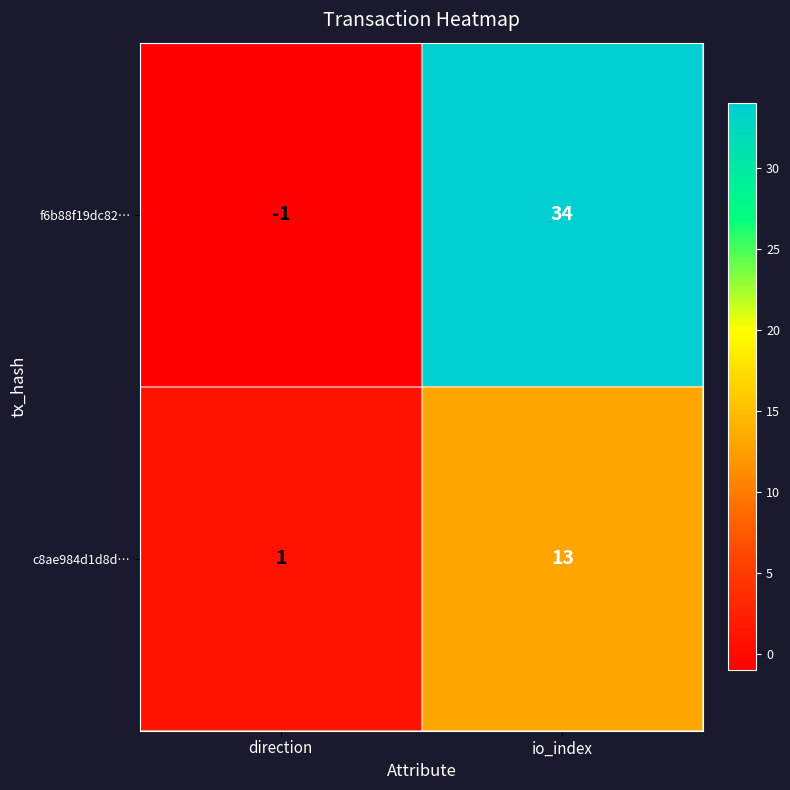

At which category is the sum across all series the highest?

io_index